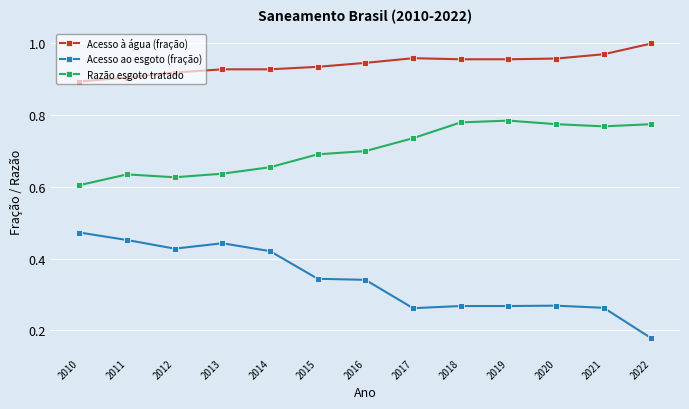

At which label is Acesso à água (fração) closest to 0?

2010